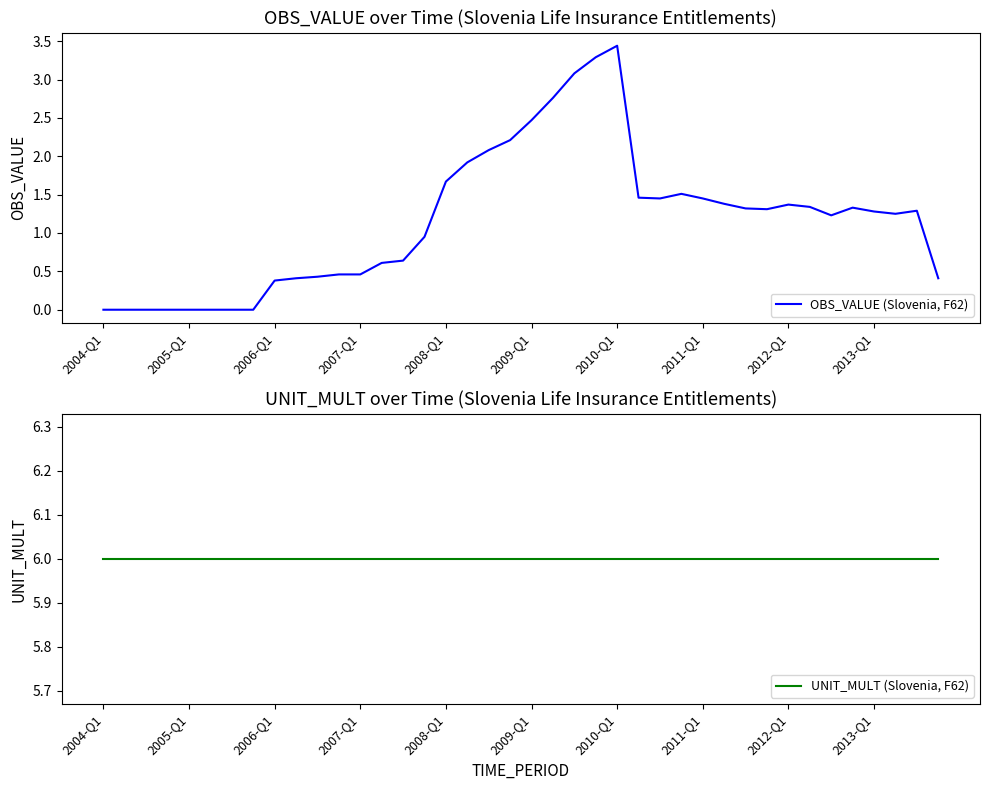

Is it true that OBS_VALUE (Slovenia, F62) equals 0.0 at 2004-Q1?

True